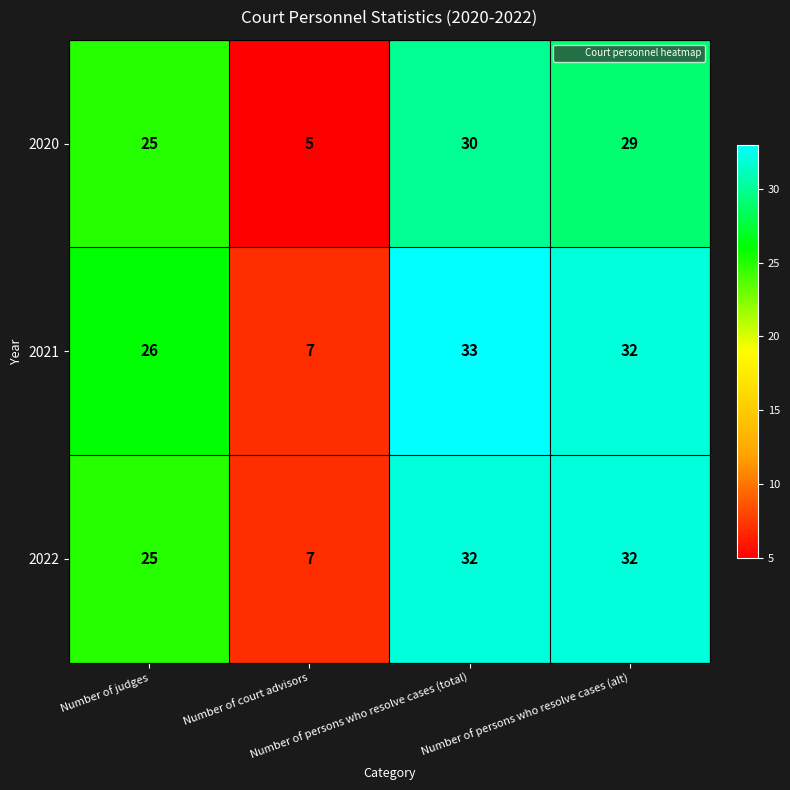

What is the sum of all 2021 values?

98